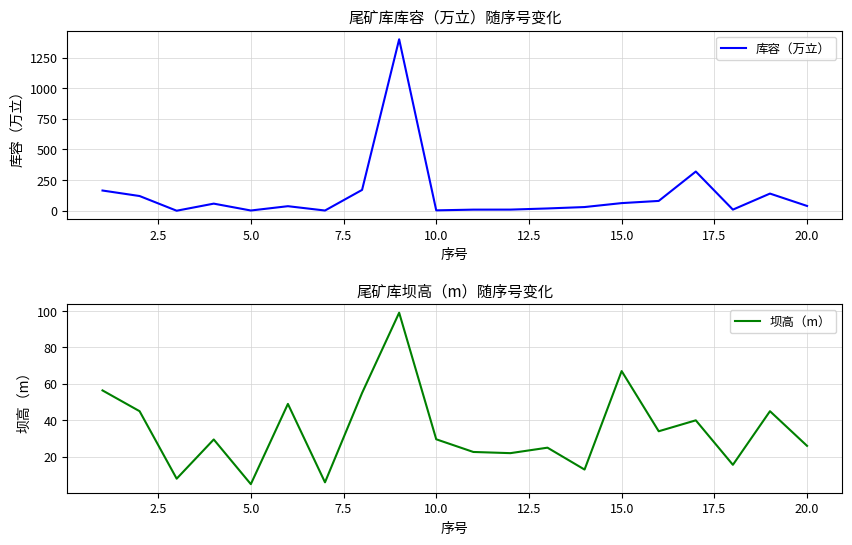

What is the greatest value displayed?

1400.0